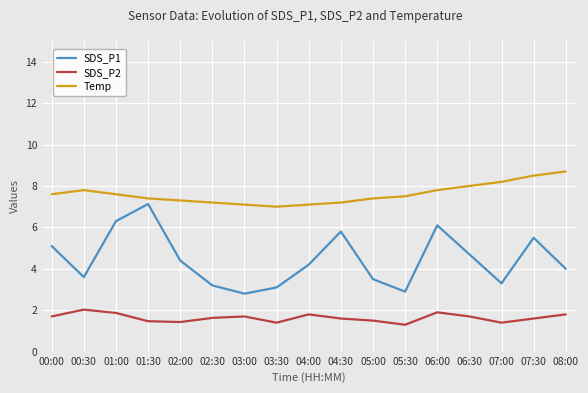

True or false: SDS_P1 has more than 1 interior local peaks.

True